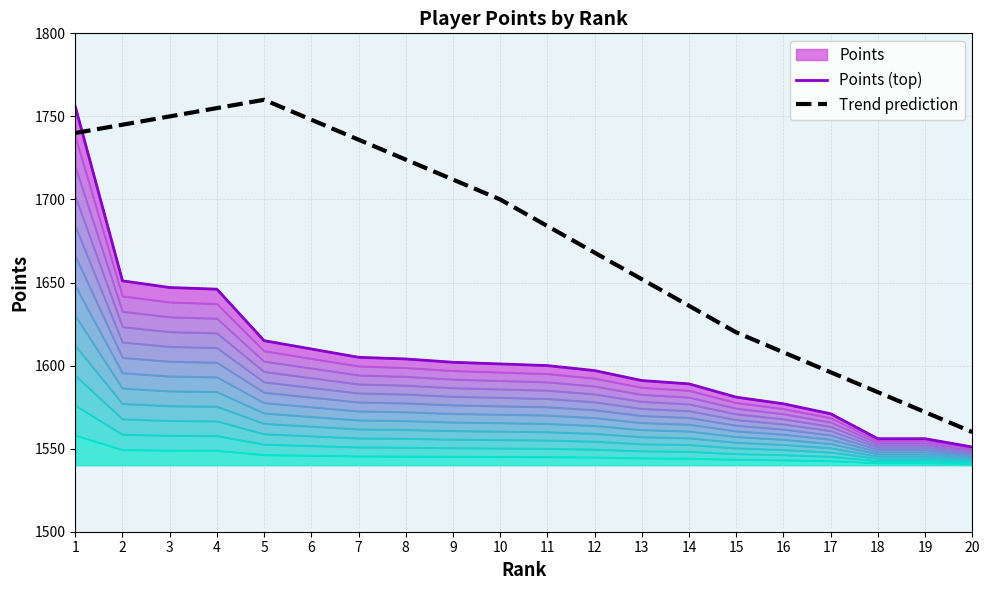

Is it true that Trend prediction equals 1724 at 8?

True